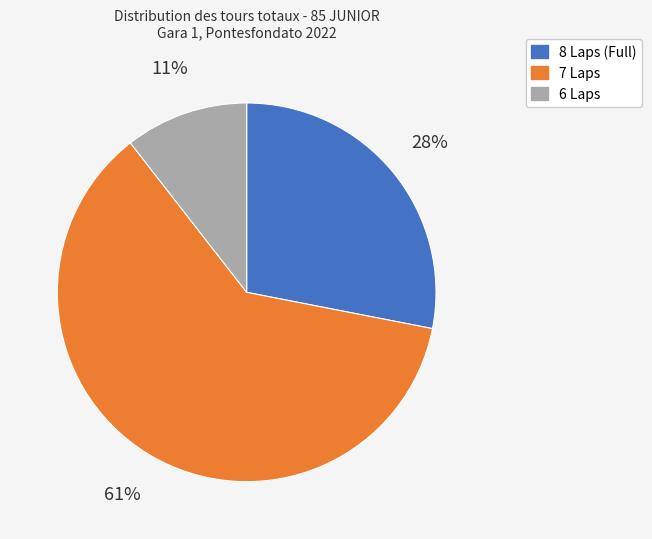

How many slices are in this pie chart?

3